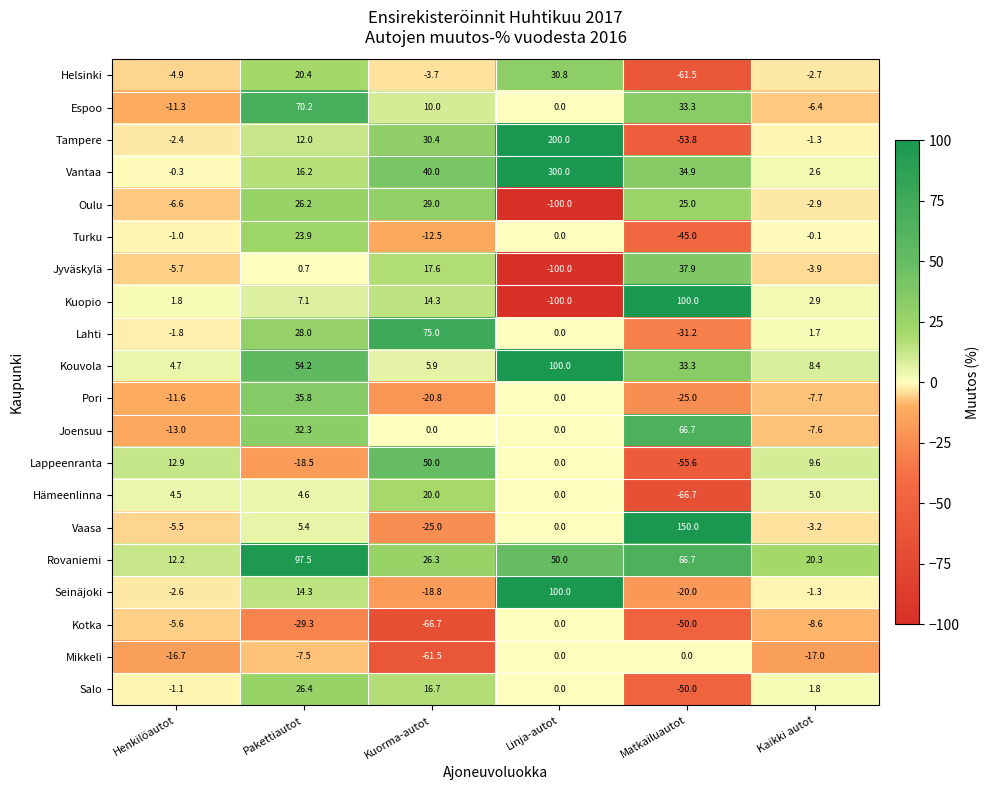

How many categories are shown in the chart?

6